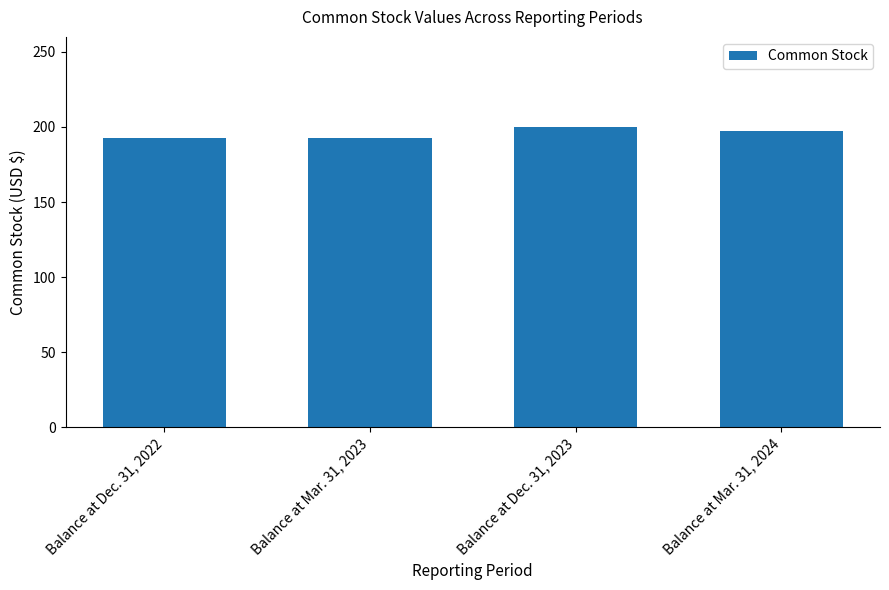

Where does the data first go above 197?

Balance at Dec. 31, 2023